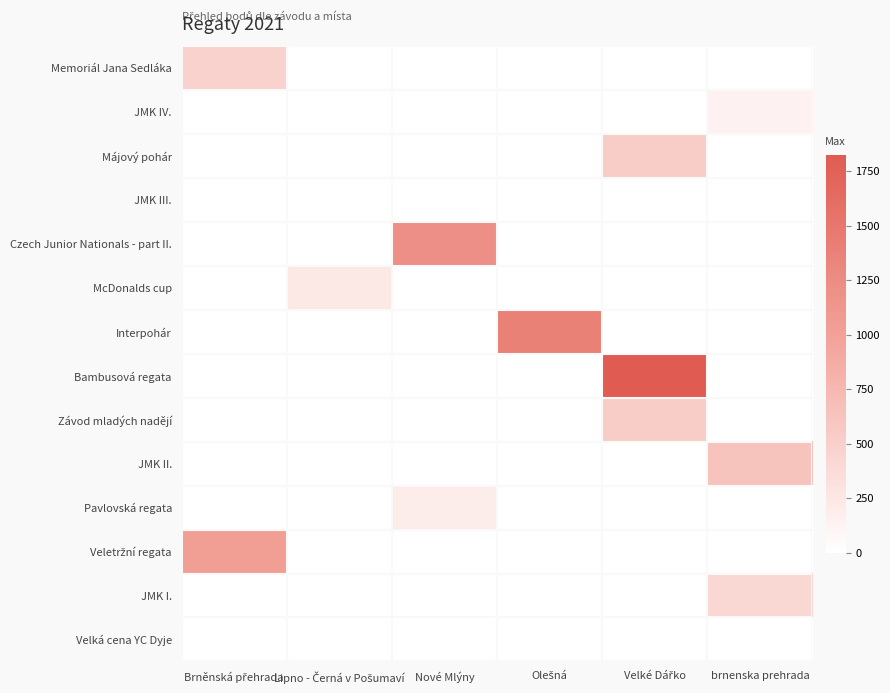

What is the total value across all series at Nové Mlýny?

1414